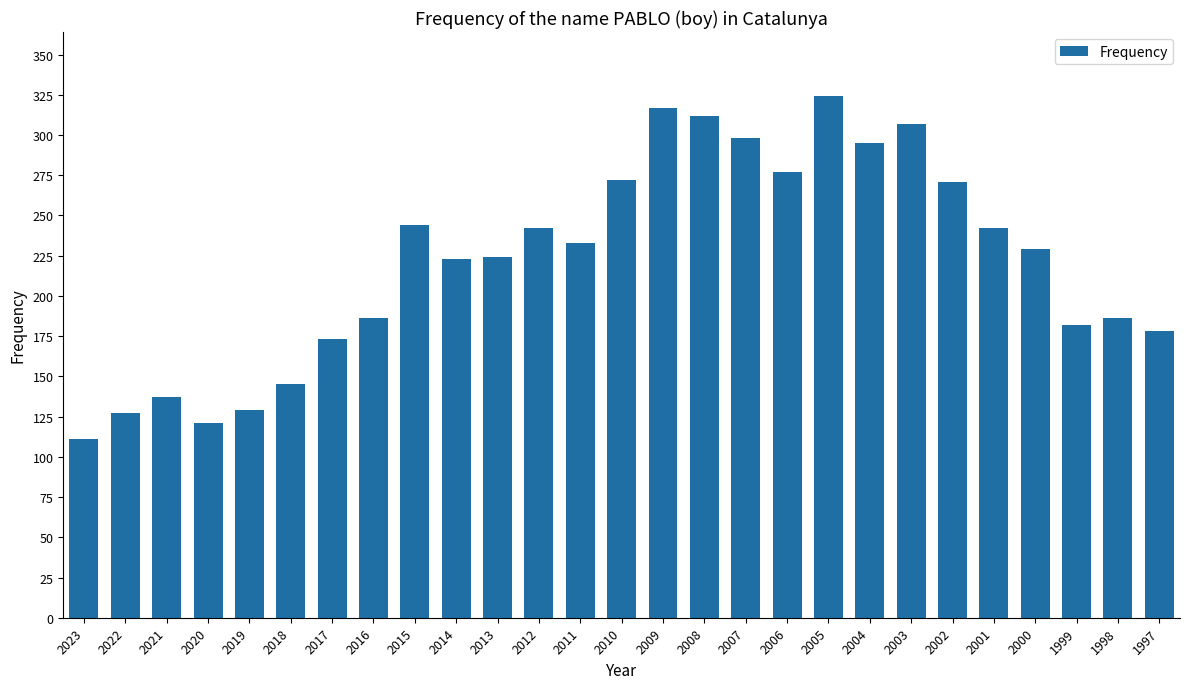

What is the change in value from 2019 to 2015?

+115